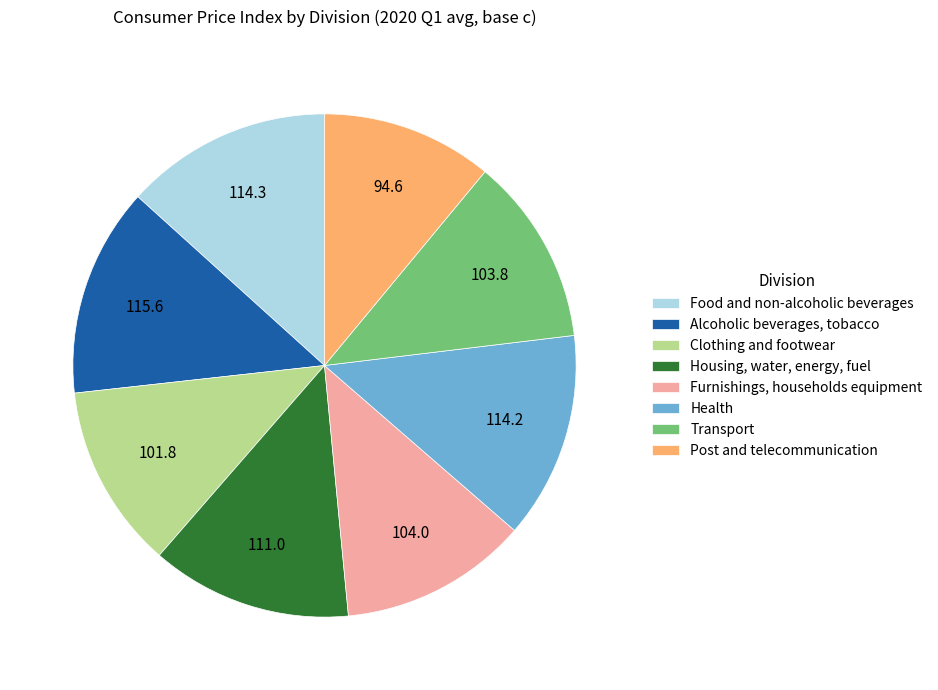

Is there a majority slice in this chart?

No